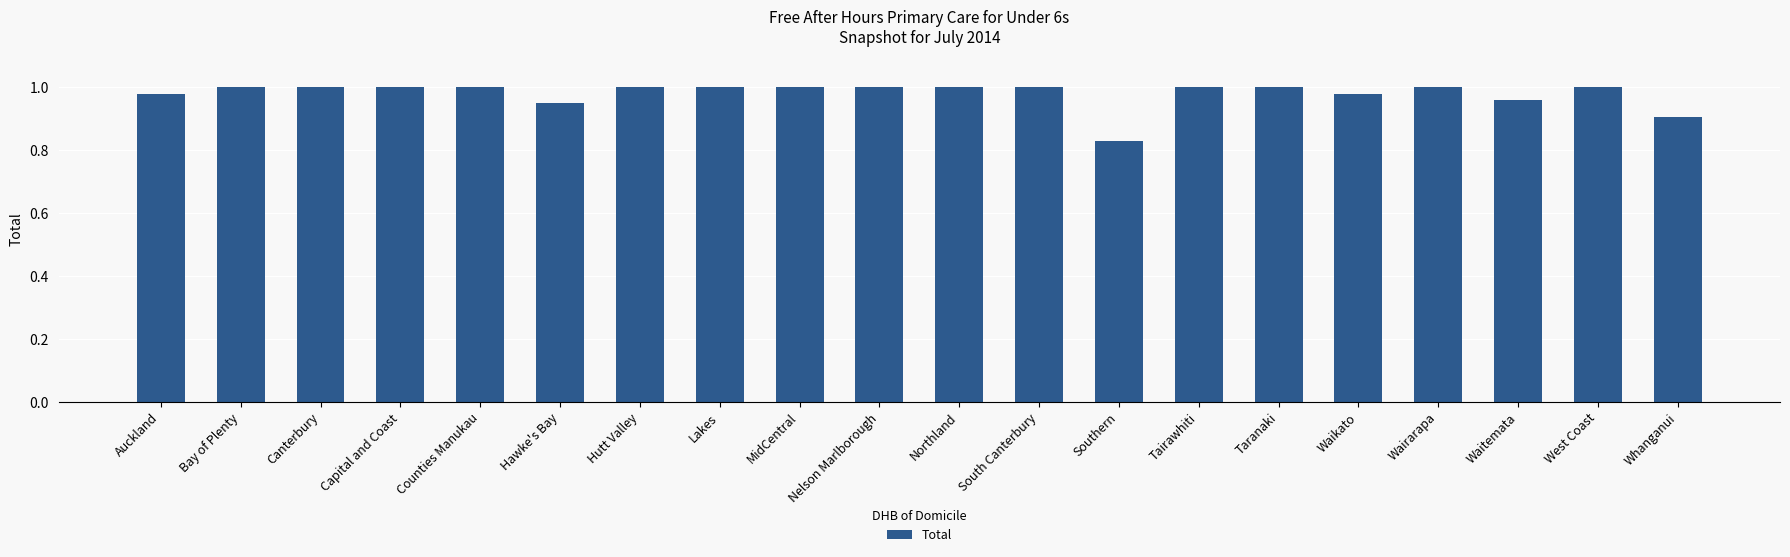

Between Hawke's Bay and Capital and Coast, which is larger?

Capital and Coast